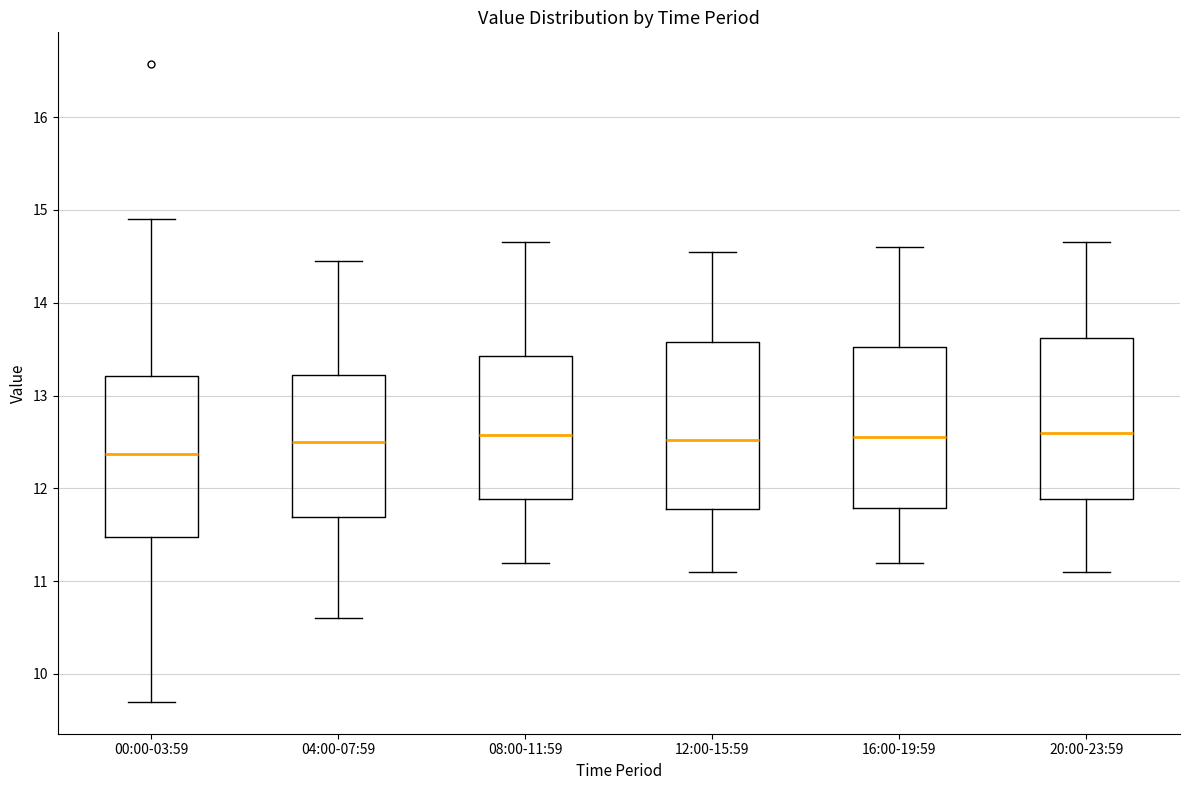

Where is the lower edge of the box for 04:00-07:59 on the y-axis? The values are not printed on the chart, so give them approximately, as read against the axis.

11.7